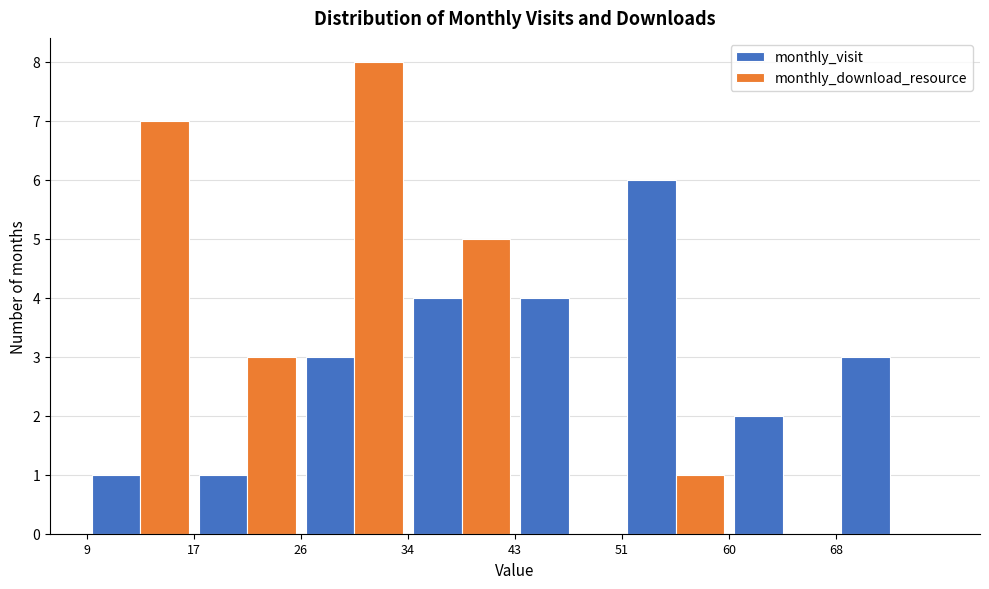

Reading left to right, transcribe this chart: for each range on the x-axis, give the height of each series' bar. Neither the bar edges nor the heights are printed on the chart, so give them approximately, as read against the axes.

9.0 to 17.5: monthly_visit=1	monthly_download_resource=7
17.5 to 26.0: monthly_visit=1	monthly_download_resource=3
26.0 to 34.5: monthly_visit=3	monthly_download_resource=8
34.5 to 43.0: monthly_visit=4	monthly_download_resource=5
43.0 to 51.5: monthly_visit=4	monthly_download_resource=0
51.5 to 60.0: monthly_visit=6	monthly_download_resource=1
60.0 to 68.5: monthly_visit=2	monthly_download_resource=0
68.5 to 77.0: monthly_visit=3	monthly_download_resource=0